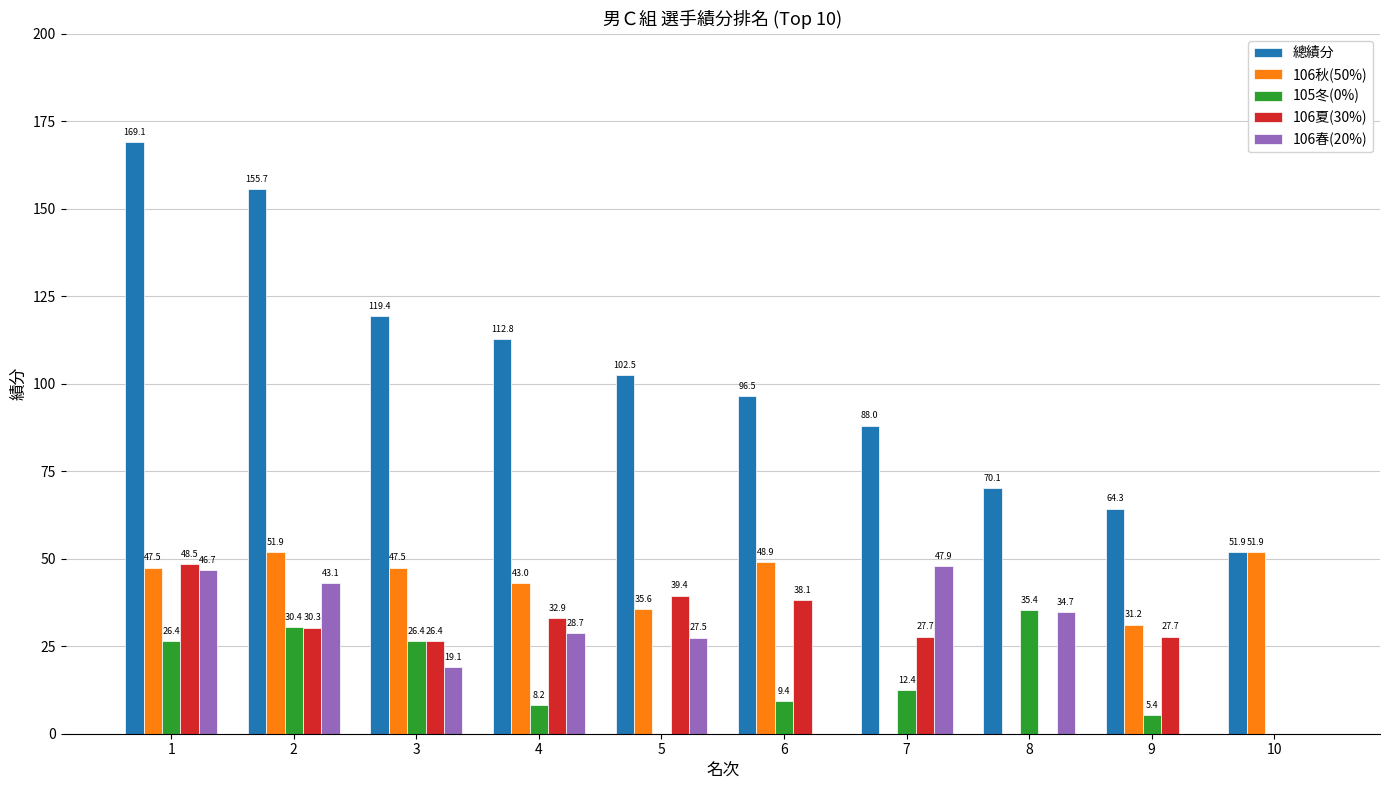

Reading right to left, what are all the values shown in this chart?

總績分: 10=51.9	9=64.3	8=70.1	7=88.0	6=96.5	5=102.5	4=112.8	3=119.4	2=155.7	1=169.1
106秋(50%): 10=51.9	9=31.2	8=0.0	7=0.0	6=48.9	5=35.6	4=43.0	3=47.5	2=51.9	1=47.5
105冬(0%): 10=0.0	9=5.4	8=35.4	7=12.4	6=9.4	5=0.0	4=8.2	3=26.4	2=30.4	1=26.4
106夏(30%): 10=0.0	9=27.7	8=0.0	7=27.7	6=38.1	5=39.4	4=32.9	3=26.4	2=30.3	1=48.5
106春(20%): 10=0.0	9=0.0	8=34.7	7=47.9	6=0.0	5=27.5	4=28.7	3=19.1	2=43.1	1=46.7